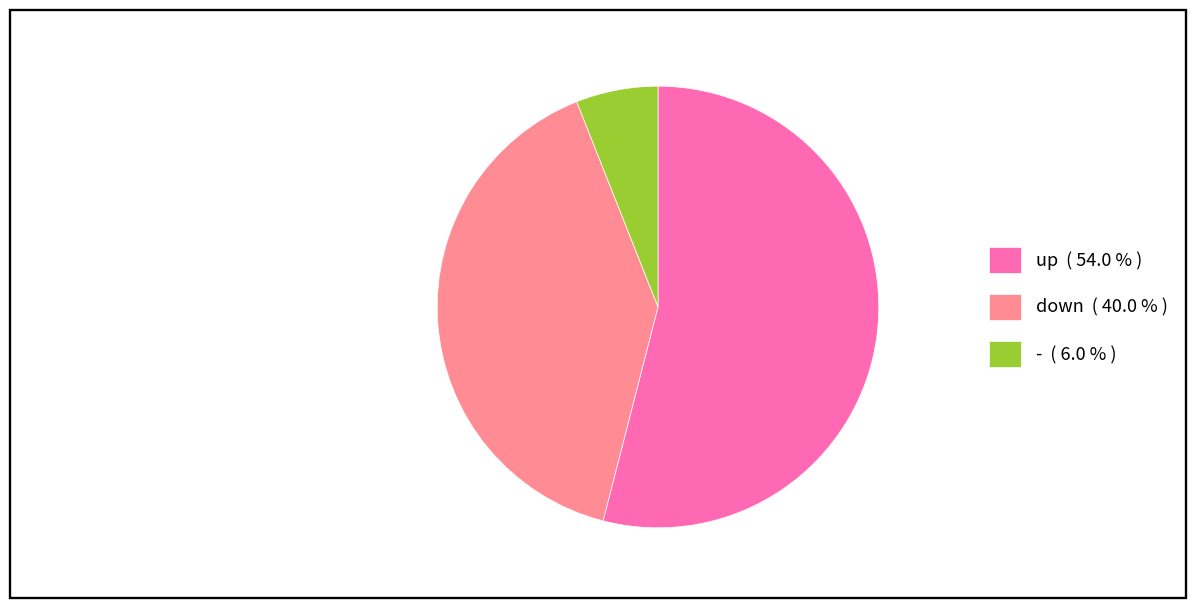

Does - ( 6.0 % ) account for over 50% of the chart?

No